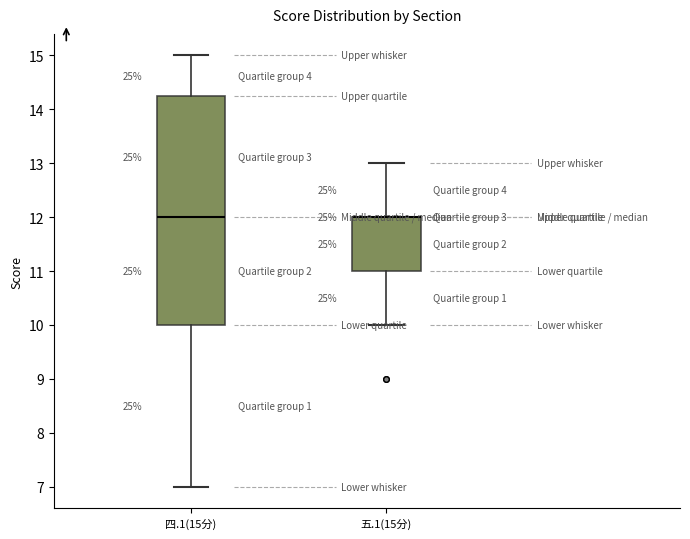

Where does the upper whisker of the box for 四.1(15分) end on the y-axis? The values are not printed on the chart, so give them approximately, as read against the axis.

15.0